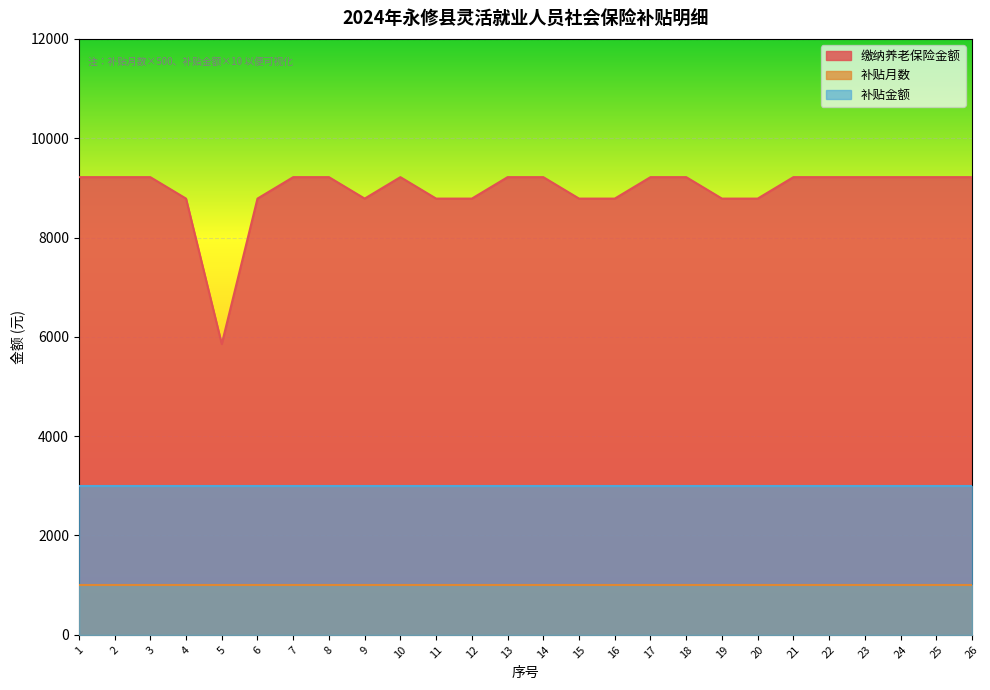

How many data points does each series have?

26